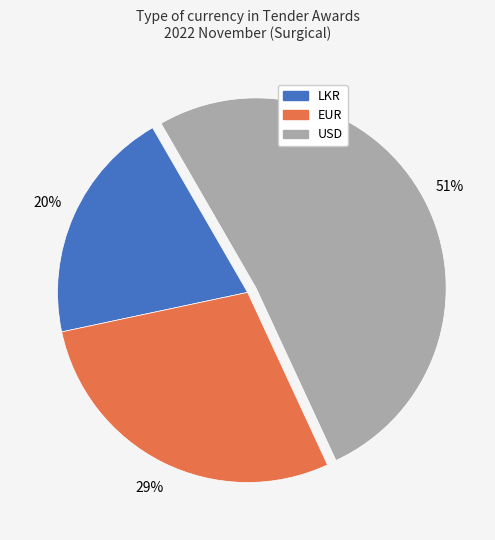

Which category has the biggest portion of the pie?

USD